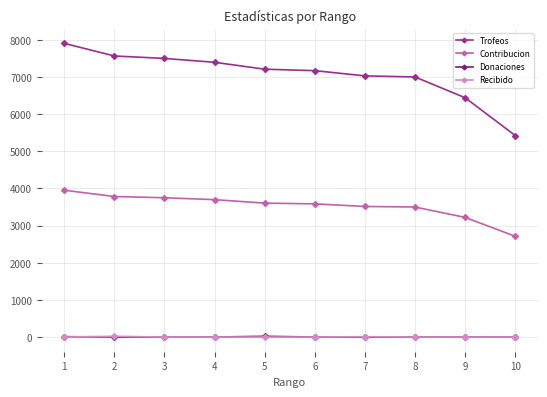

Between 3 and 10, which series saw the biggest shift?

Trofeos